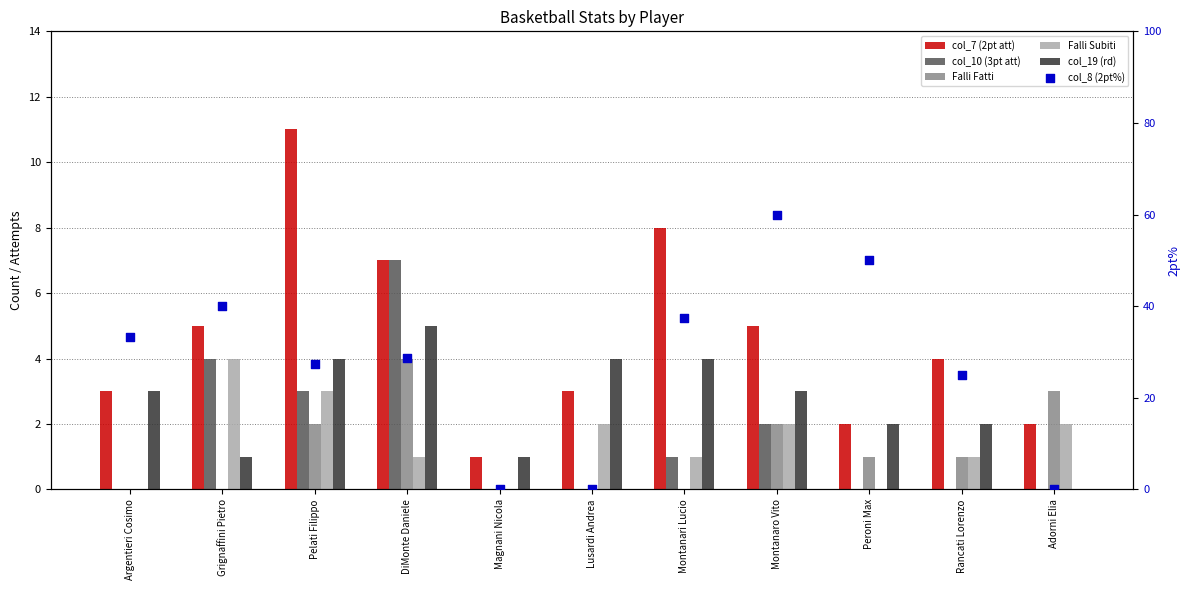

Which series reaches the minimum Y coordinate?

col_10 (3pt att)